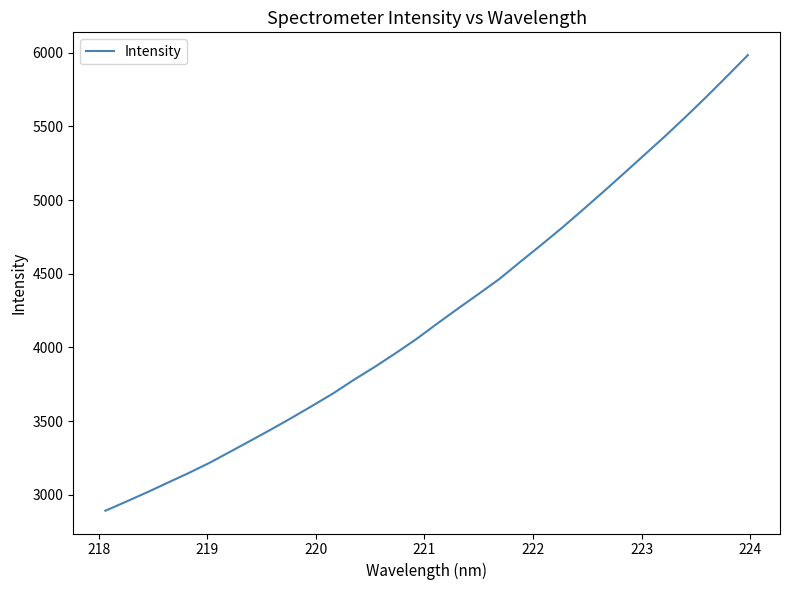

What is the smallest value displayed?

2891.1